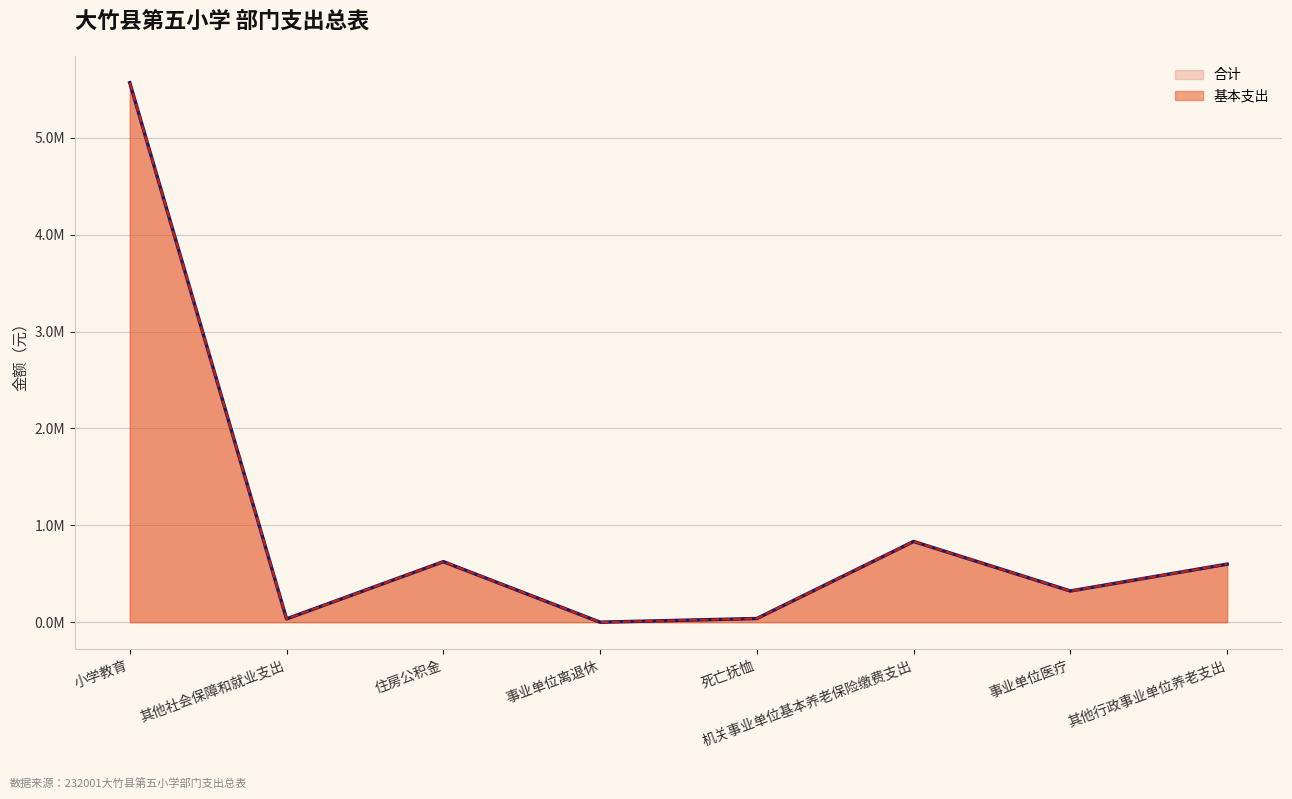

What is the total value across all series at 事业单位离退休?

600